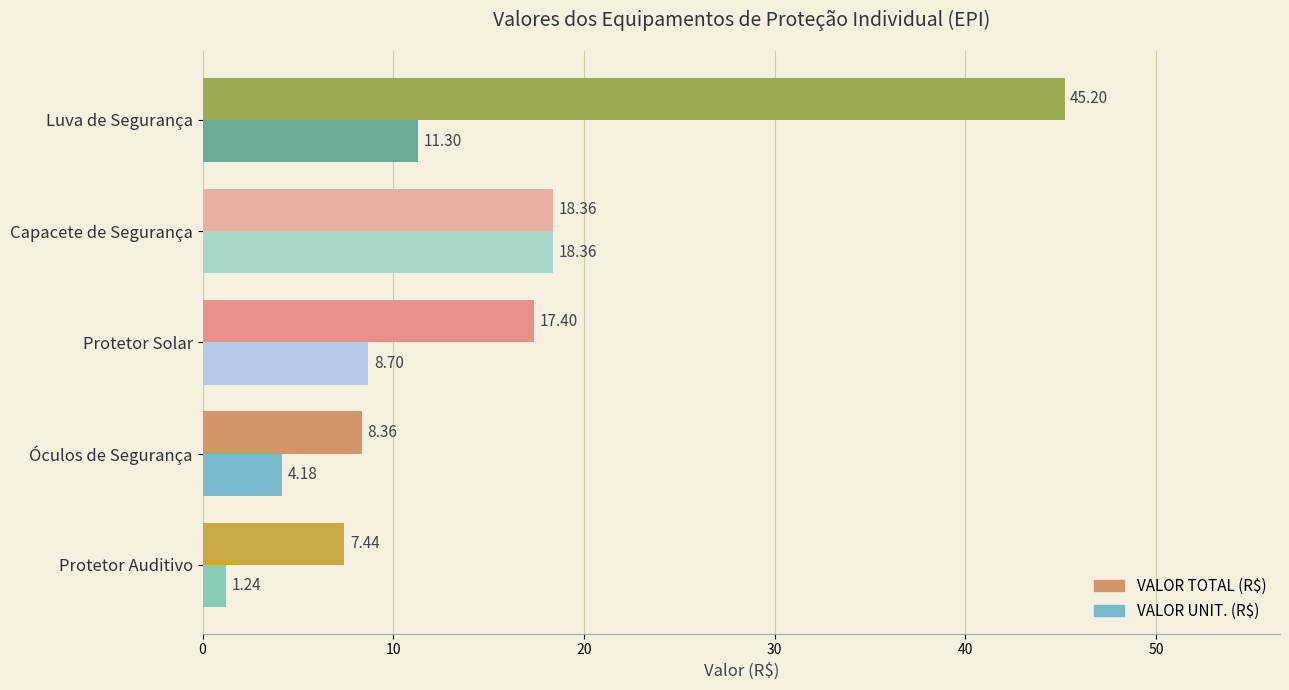

How many values in the VALOR TOTAL (R$) series exceed 17?

3